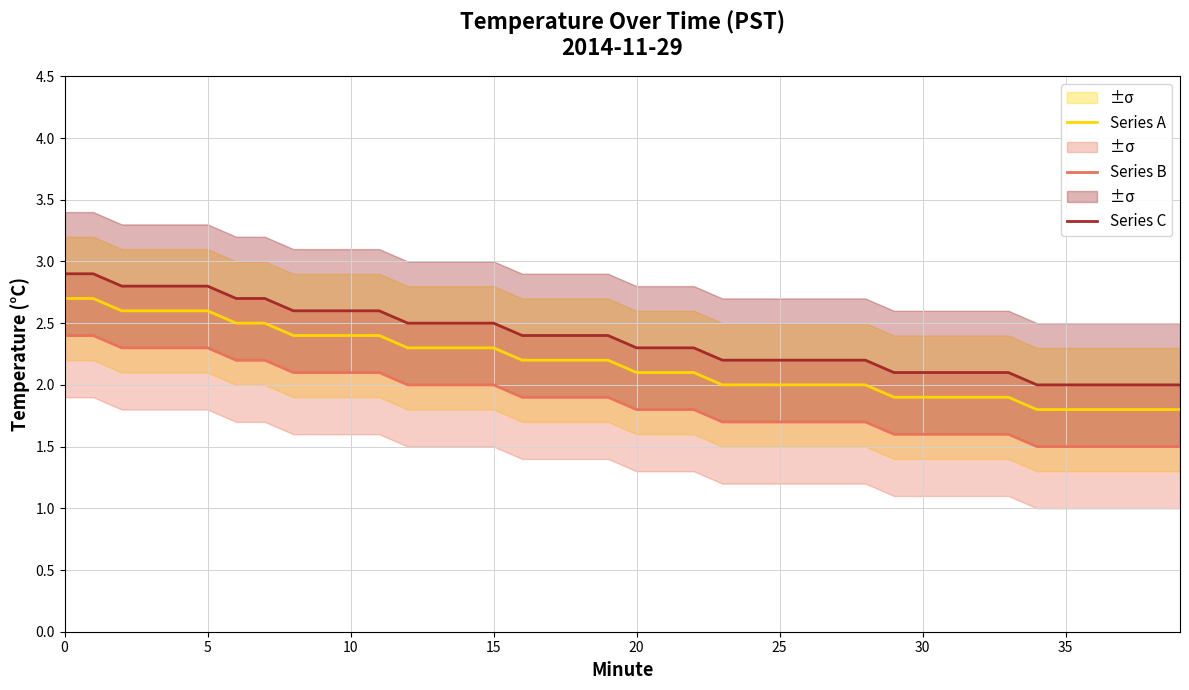

True or false: Series B has a value of 1.7 at 28.

True